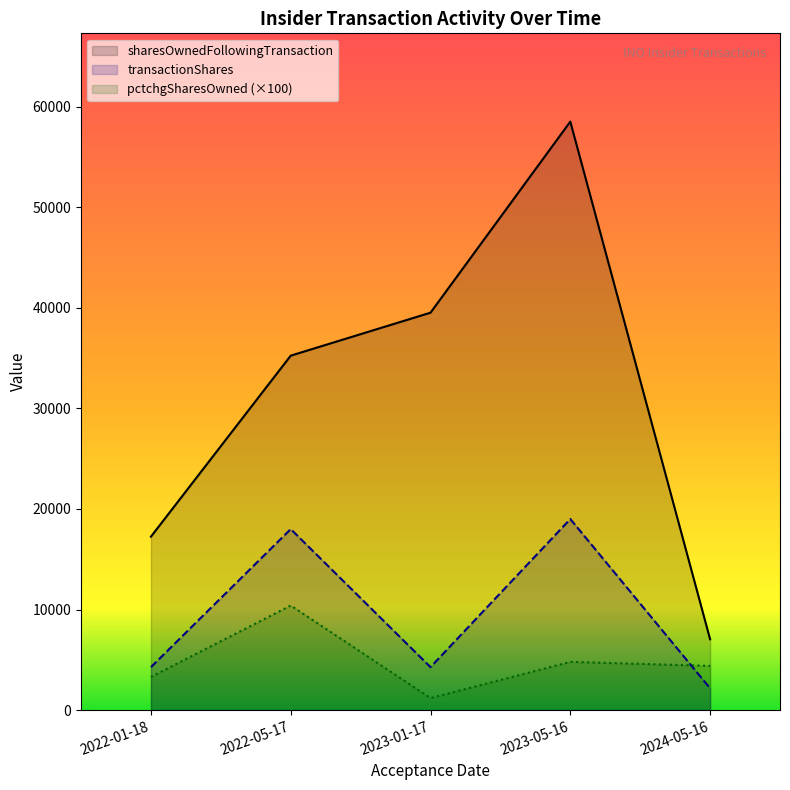

The value of transactionShares at 2023-05-16 is 19000. True or false?

True